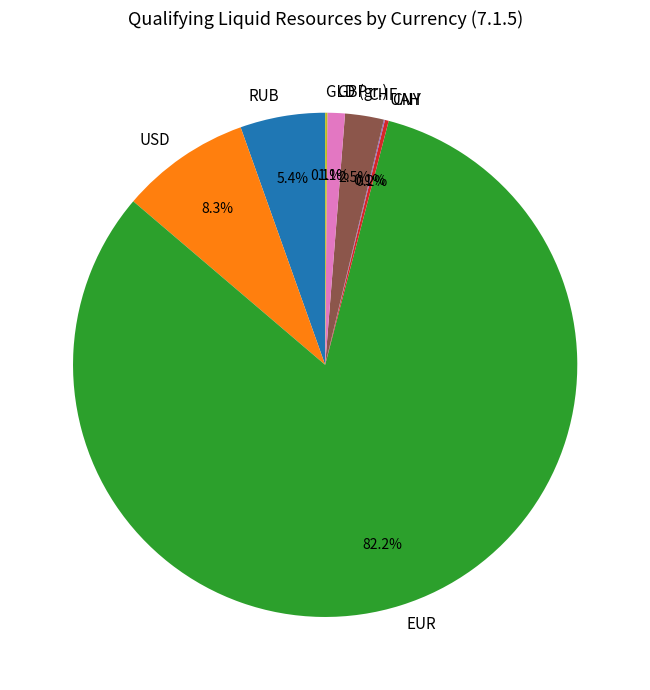

Does any single category account for the majority?

Yes